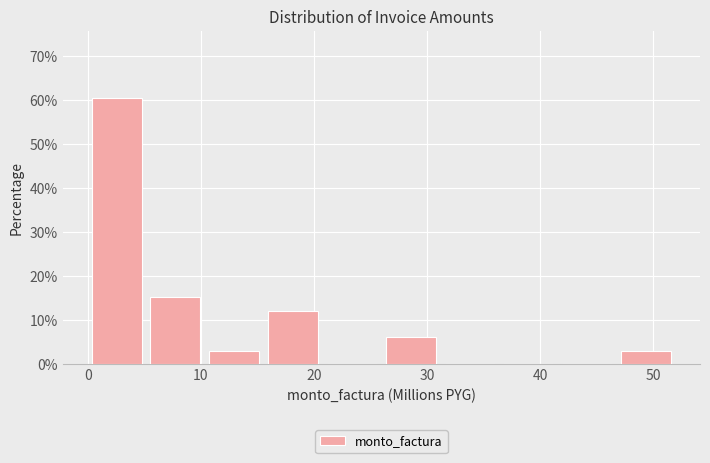

Reading left to right, list every bar in this chart as the range it spans on the x-axis followed by its height. Neither the bar edges nor the heights are printed on the chart, so give them approximately, as read against the axes.

0 to 6: 61
6 to 11: 15
11 to 16: 3
16 to 21: 12
21 to 26: 0
26 to 32: 6
32 to 37: 0
37 to 42: 0
42 to 47: 0
47 to 52: 3